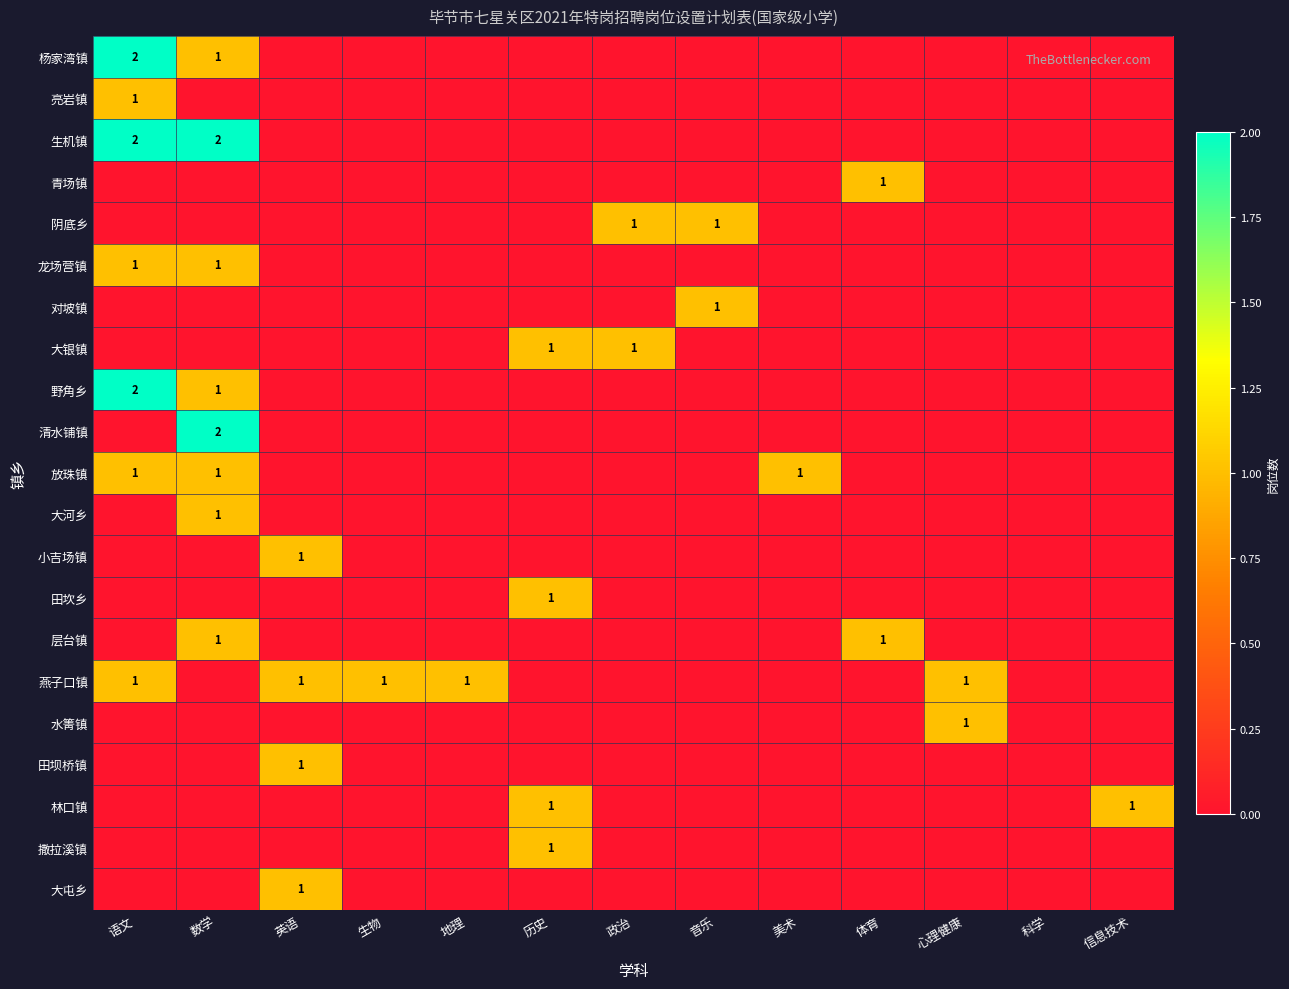

At how many categories does at least one series exceed 1?

2